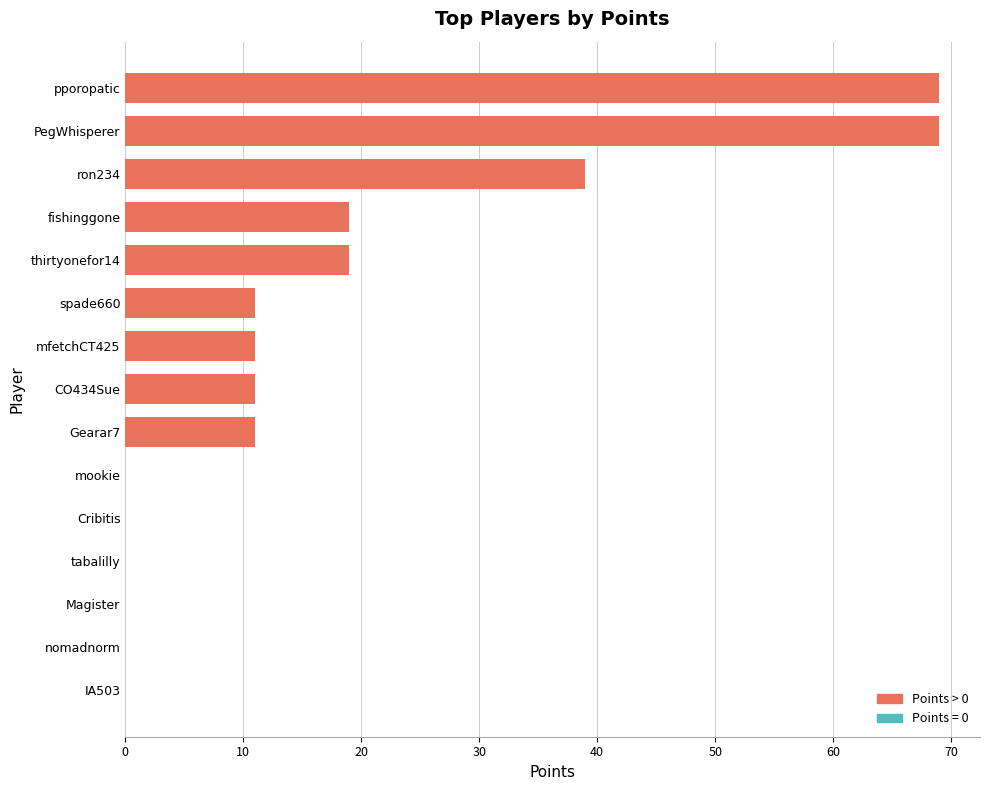

How many distinct data groups are displayed?

1